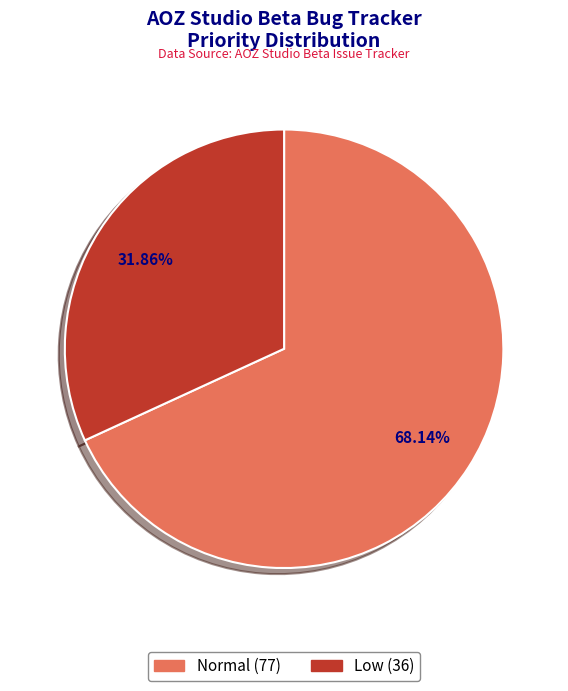

To the nearest percent, what is the difference between the largest and smallest slice percentages?

36%